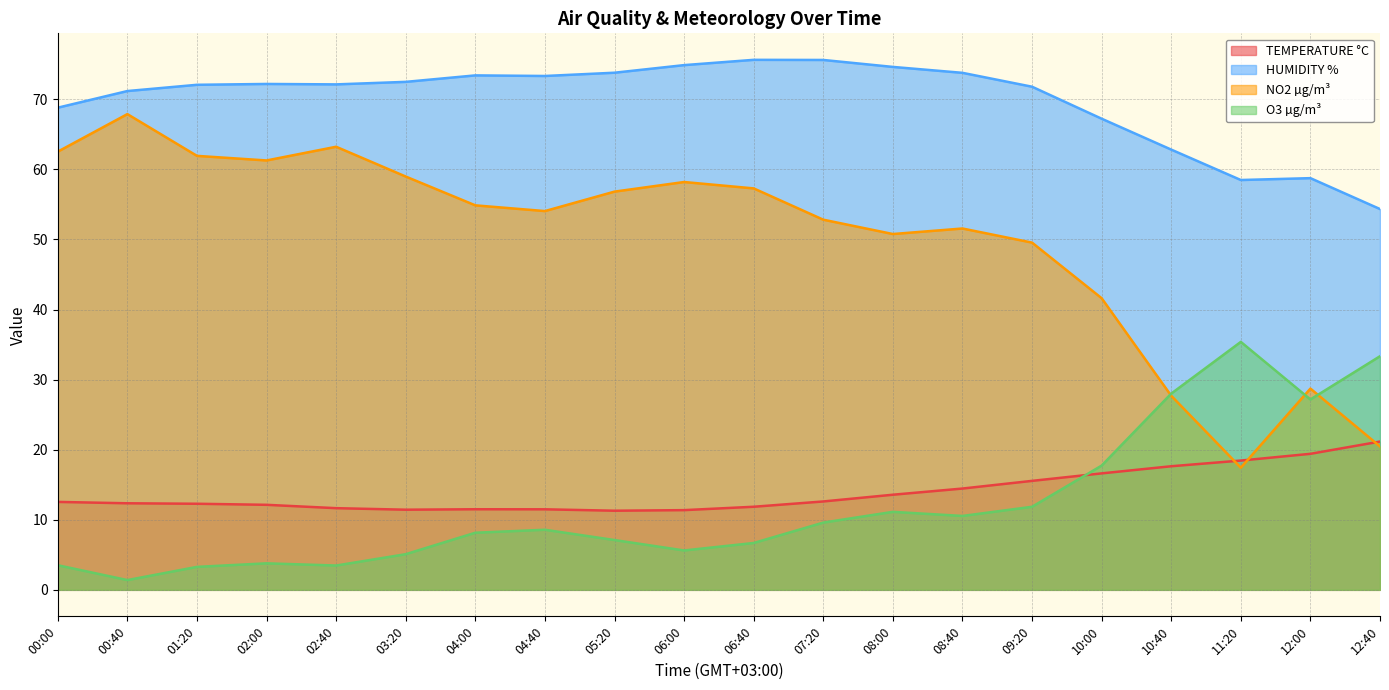

Does the chart have visible grid lines?

Yes